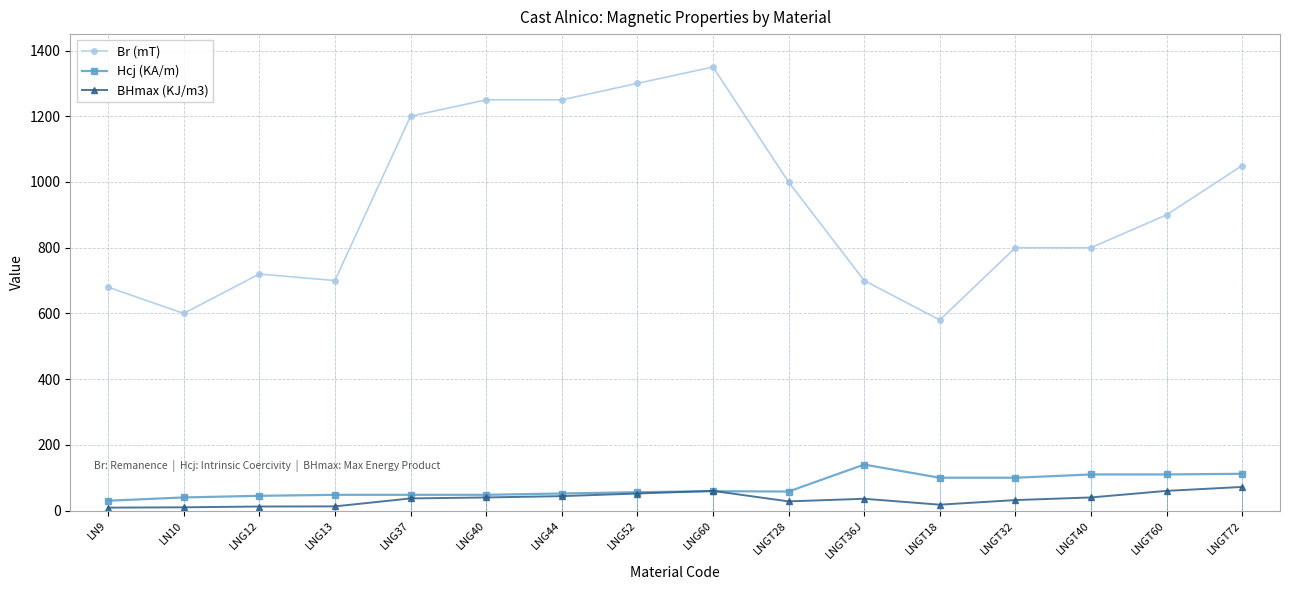

What are all the series names shown in the legend?

Br (mT), Hcj (KA/m), BHmax (KJ/m3)